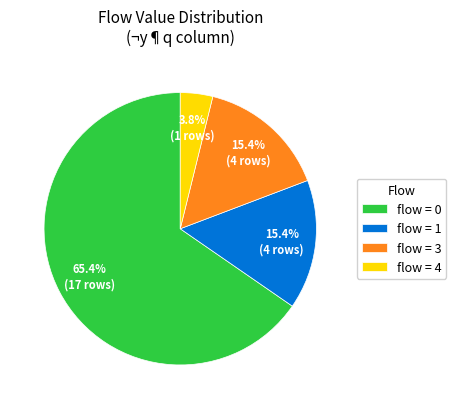

Does flow = 1 account for over 50% of the chart?

No